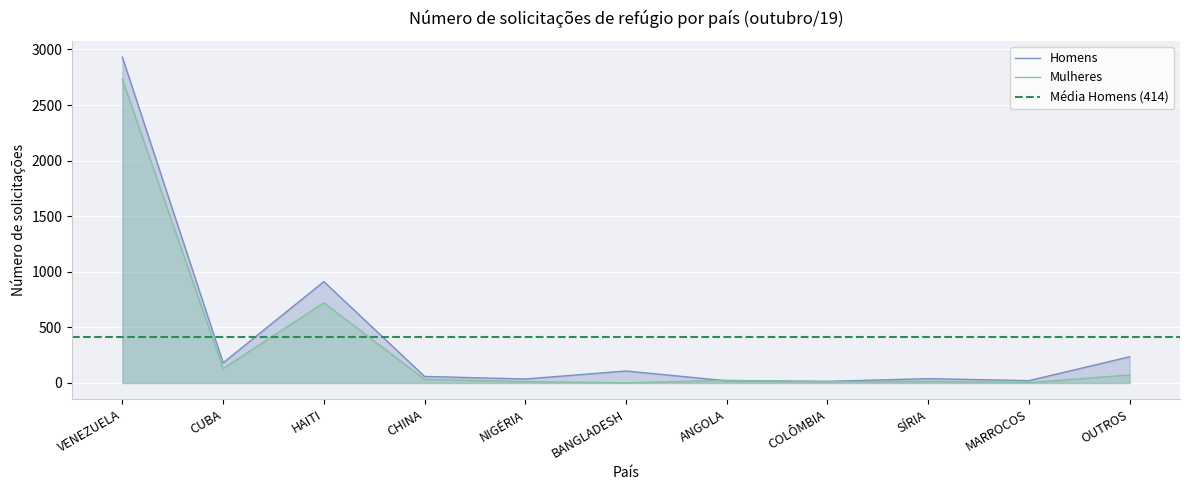

What is the label of the 8th point from the right?

CHINA